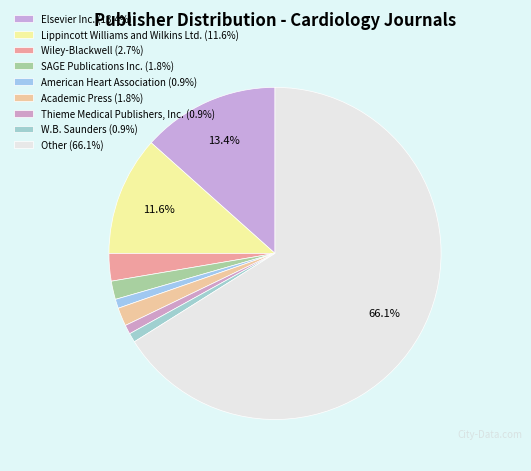

How many segments does this pie chart have?

9